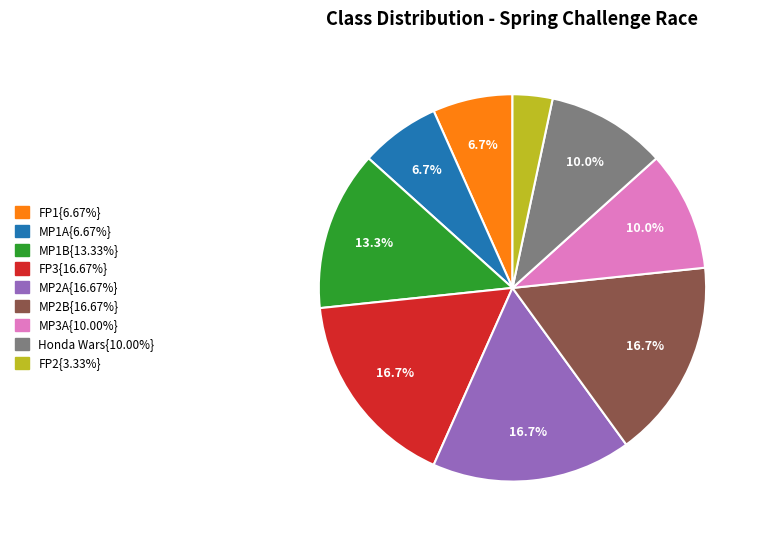

Does any single category account for the majority?

No